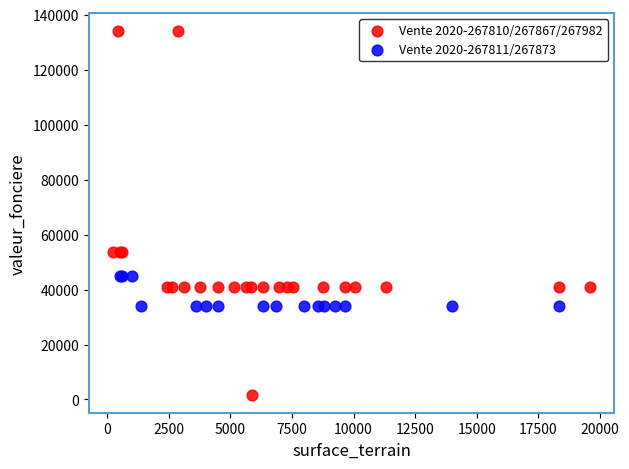

Which series has the widest spread of Y values?

Vente 2020-267810/267867/267982